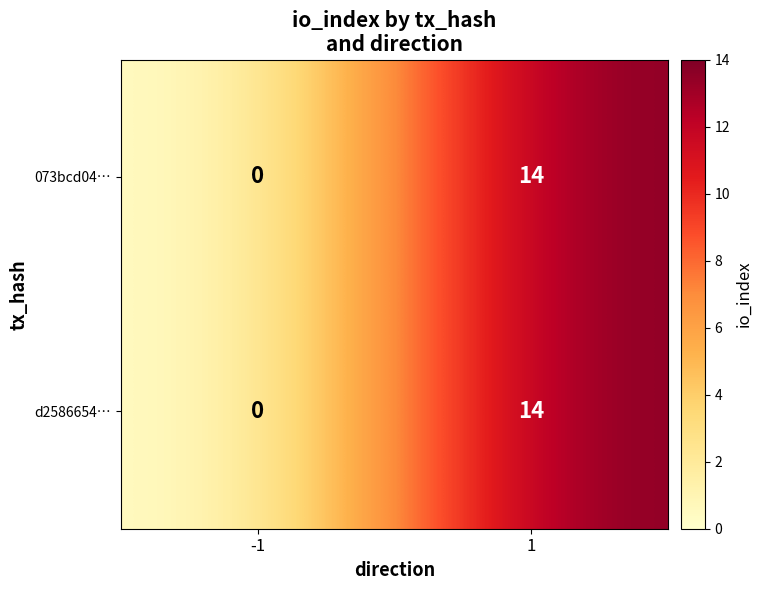

Read the d2586654… value at 1, to the nearest 10.

10